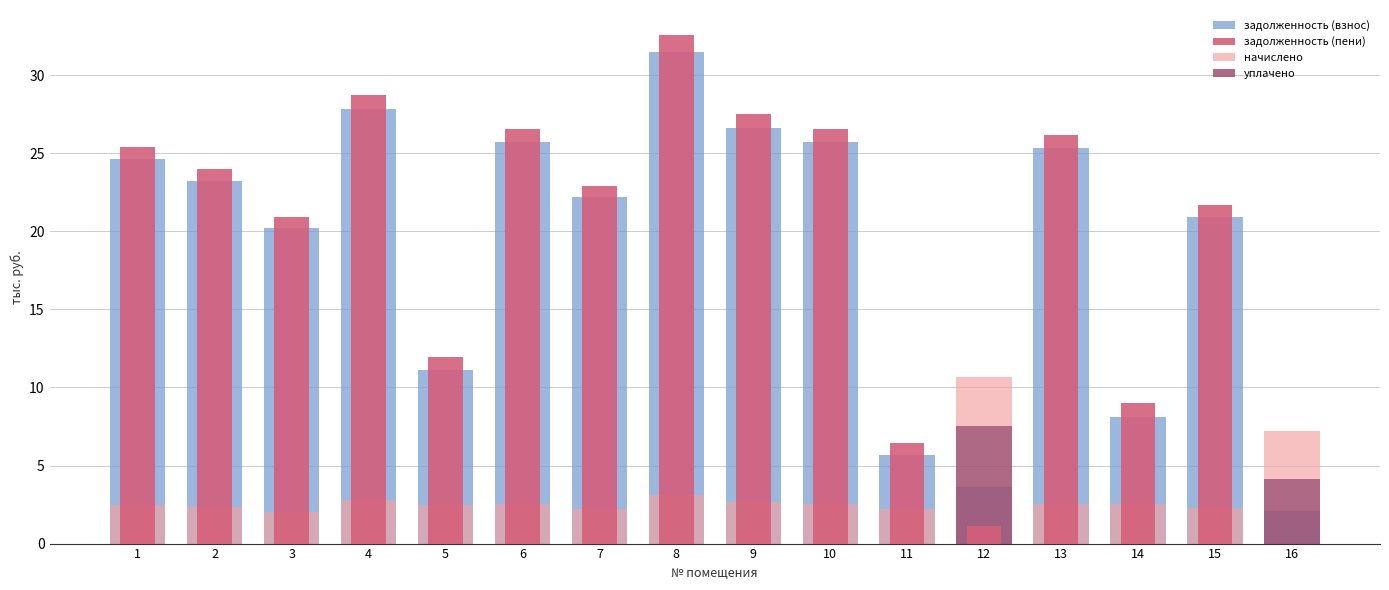

What is the difference between the задолженность (пени) values at 4 and 8?

3.8